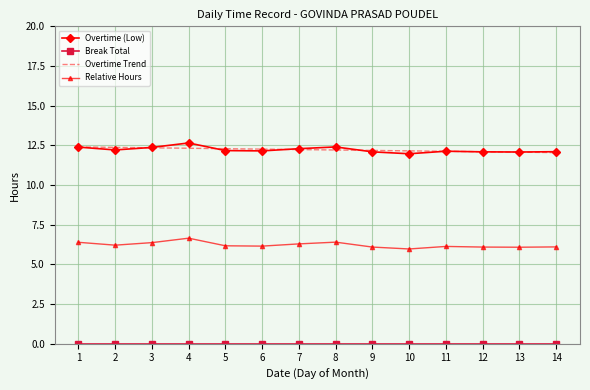

True or false: Relative Hours and Overtime (Low) intersect in this chart.

False